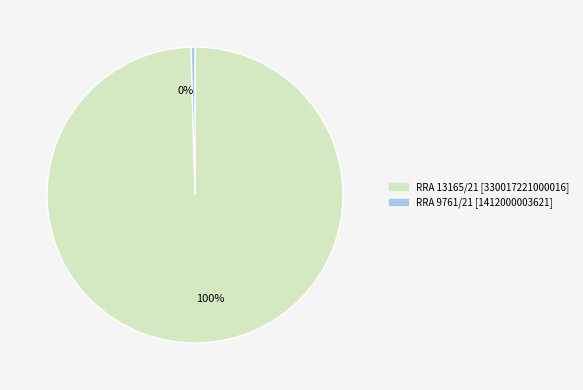

Which slice is the largest?

RRA 13165/21